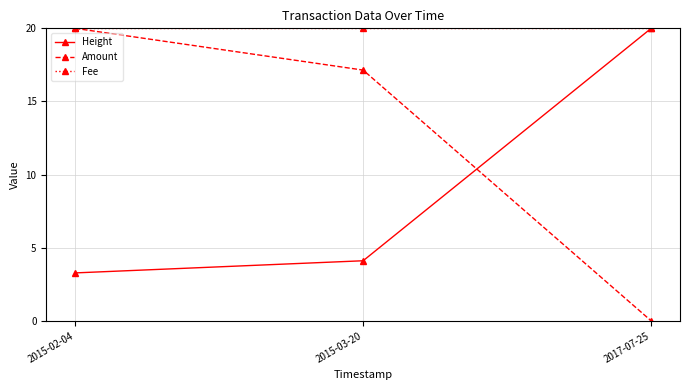

True or false: Height has a value of 6.2 at 2015-03-20.

False